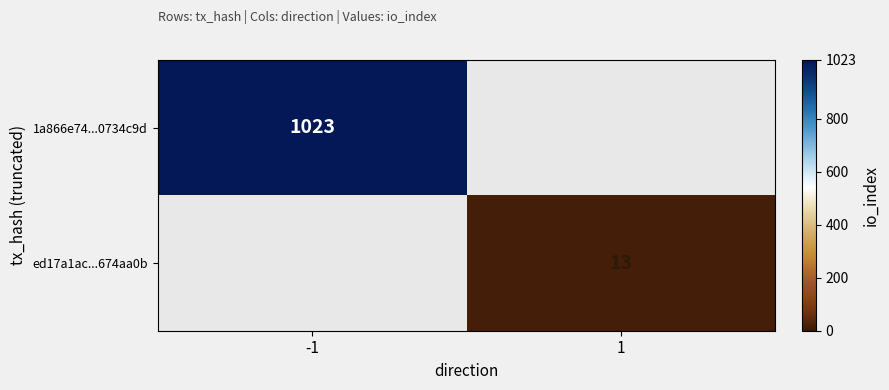

True or false: ed17a1ac...674aa0b has a value of 13 at 1.

True